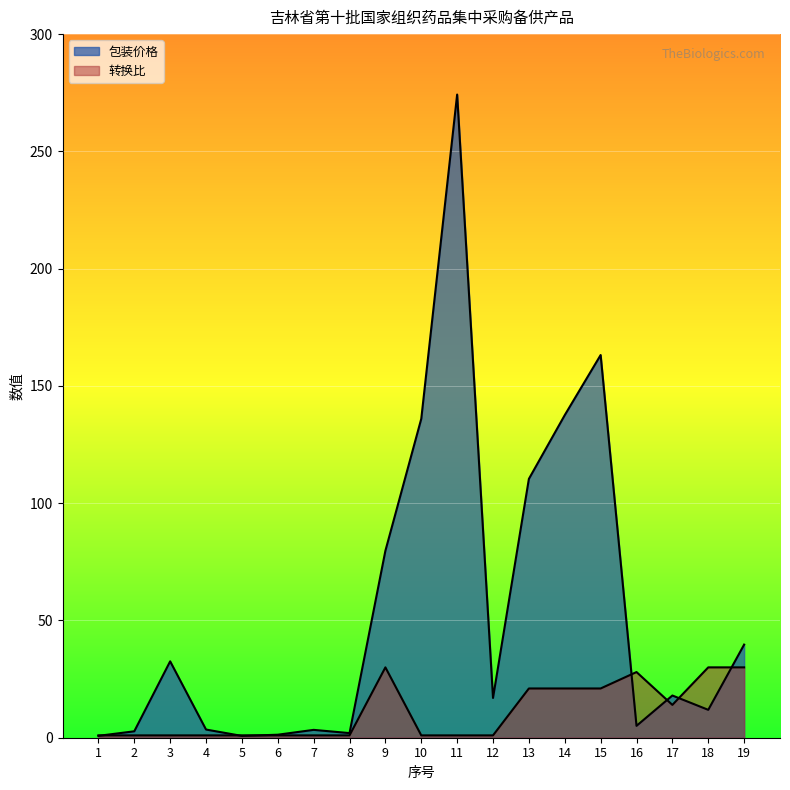

How many lines are shown in the chart?

2